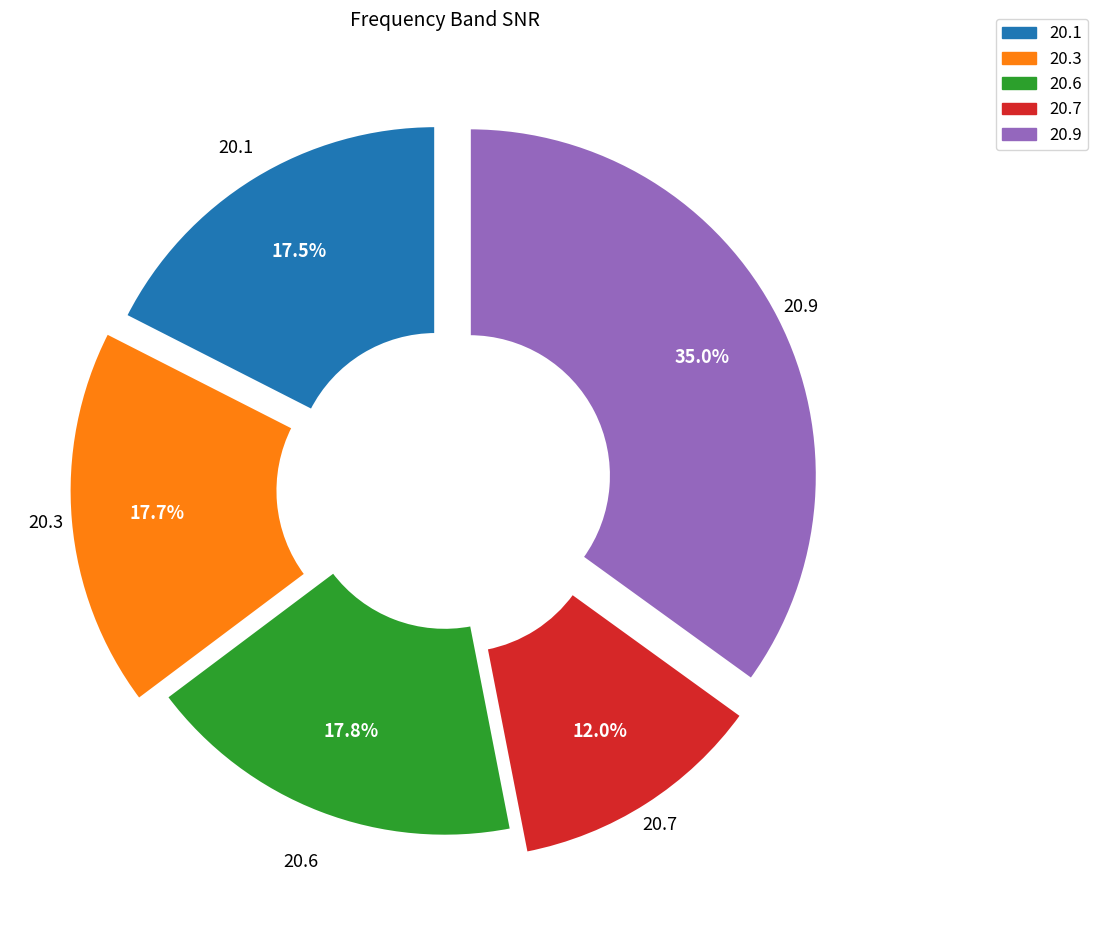

How many segments does this pie chart have?

5